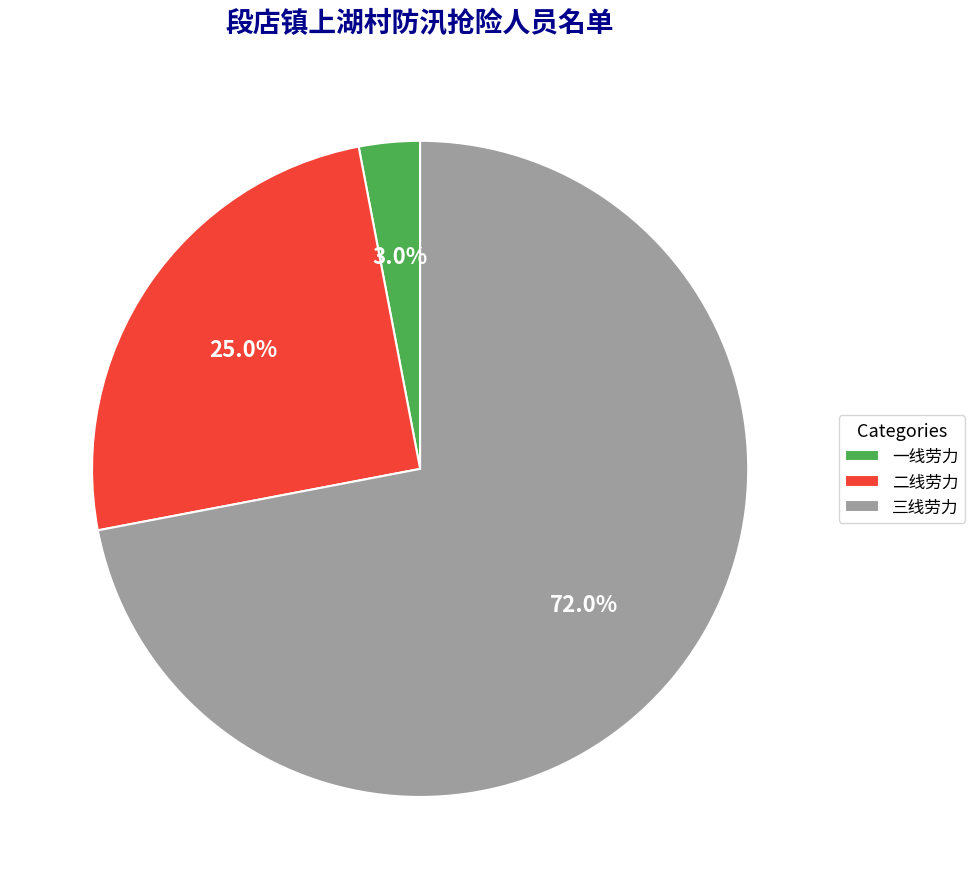

Approximately how many times larger is the value at 二线劳力 compared to 一线劳力?

8.3